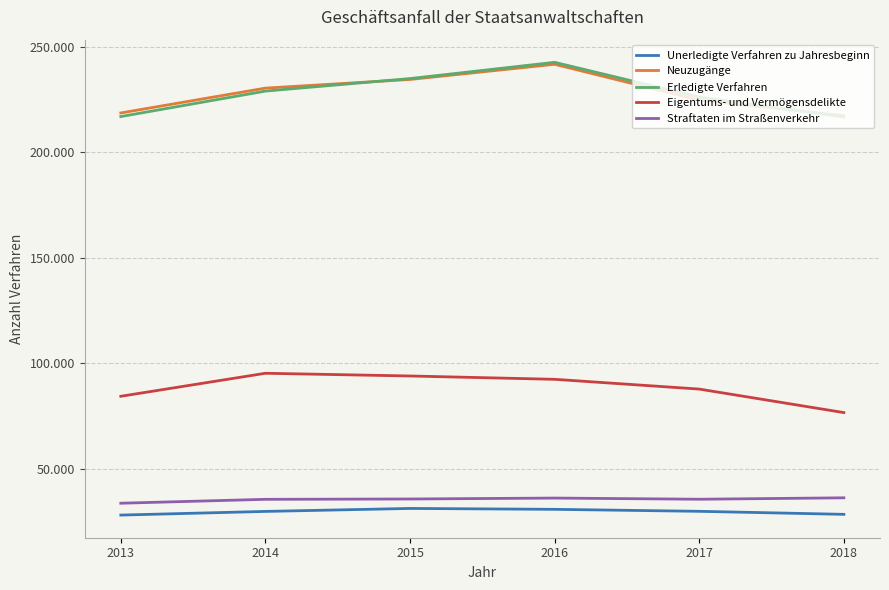

At 2016, list the series in order from largest to smallest.

Erledigte Verfahren, Neuzugänge, Eigentums- und Vermögensdelikte, Straftaten im Straßenverkehr, Unerledigte Verfahren zu Jahresbeginn